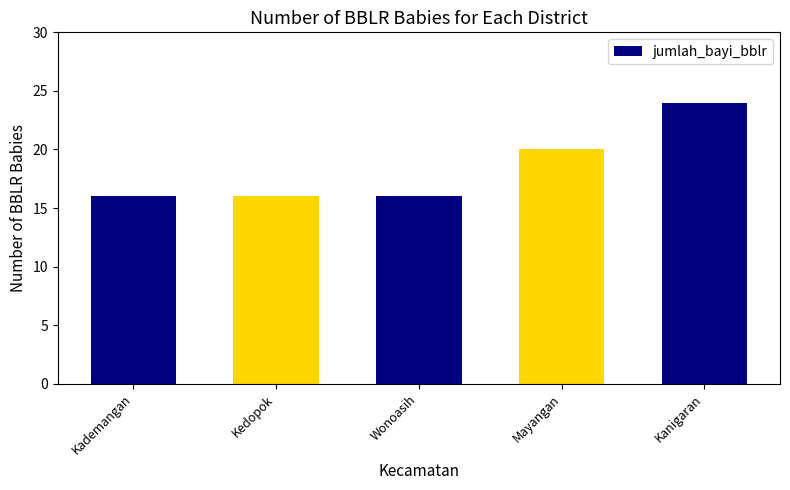

Are the bars horizontal?

No